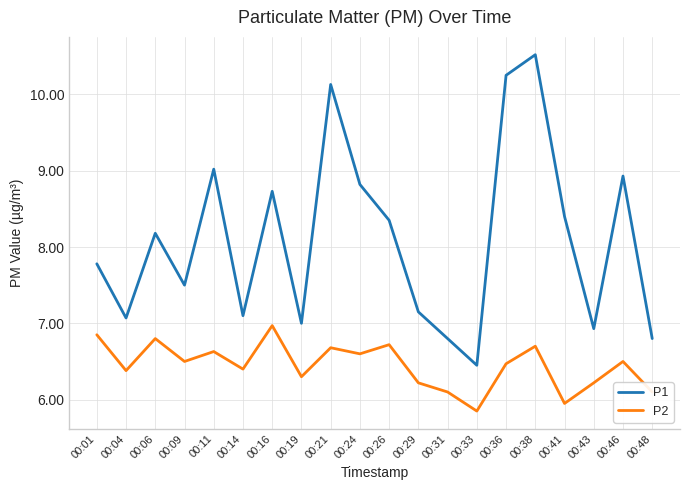

Rank the series by their average value, from highest to lowest.

P1, P2